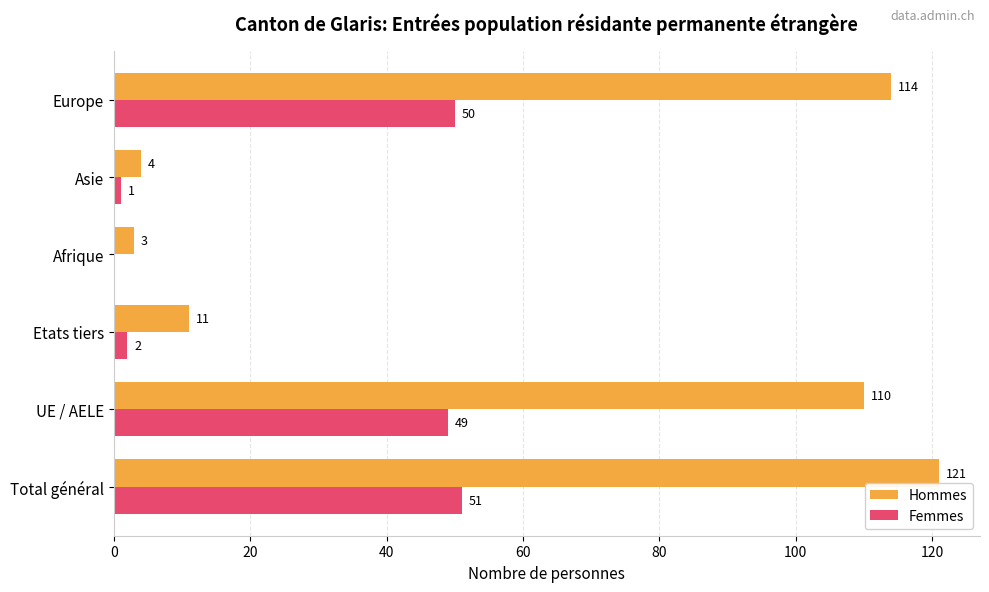

What is the sum of all Hommes values?

363